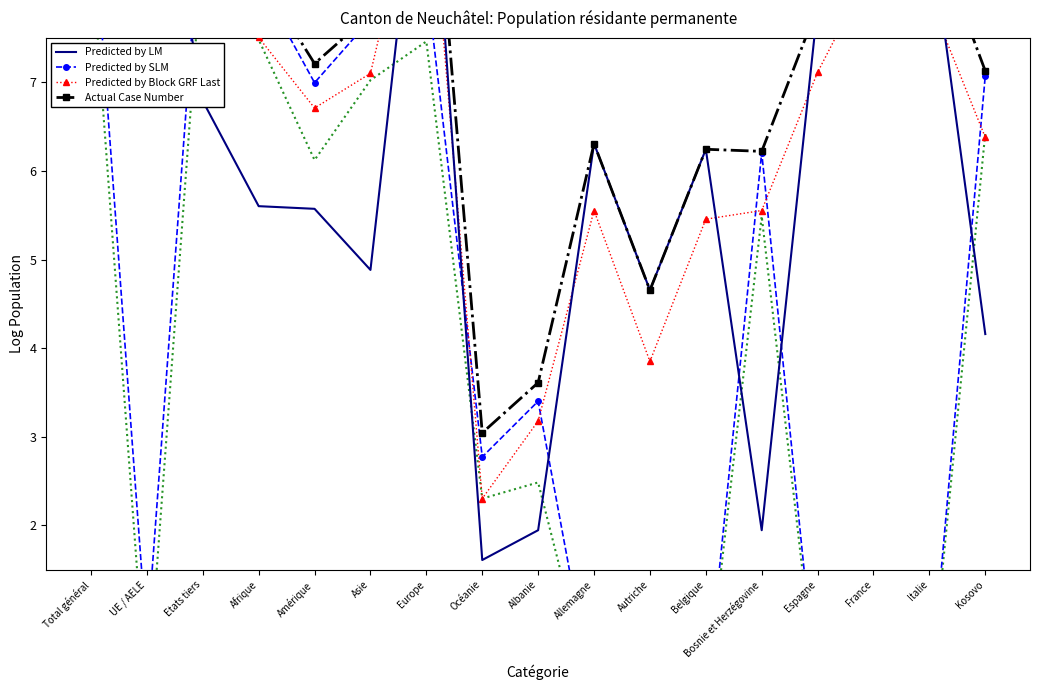

Between Autriche and Etats tiers, which is larger?

Etats tiers